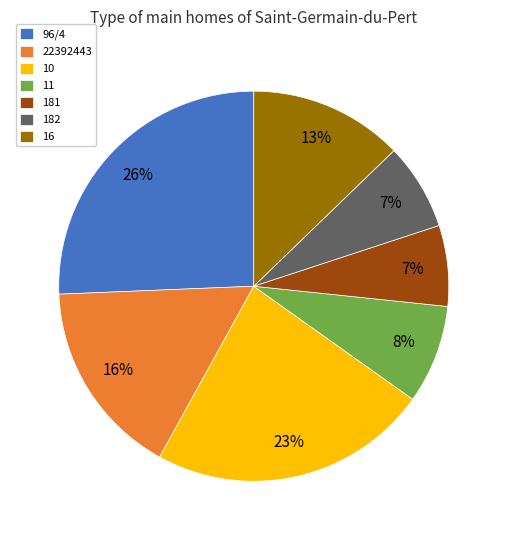

To the nearest percent, what is the average slice percentage?

14%